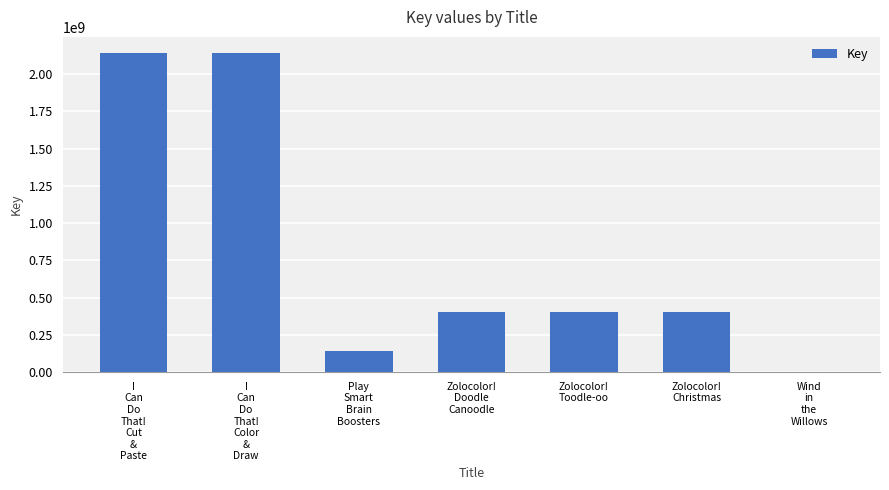

What is the sum of all values?

5640460131